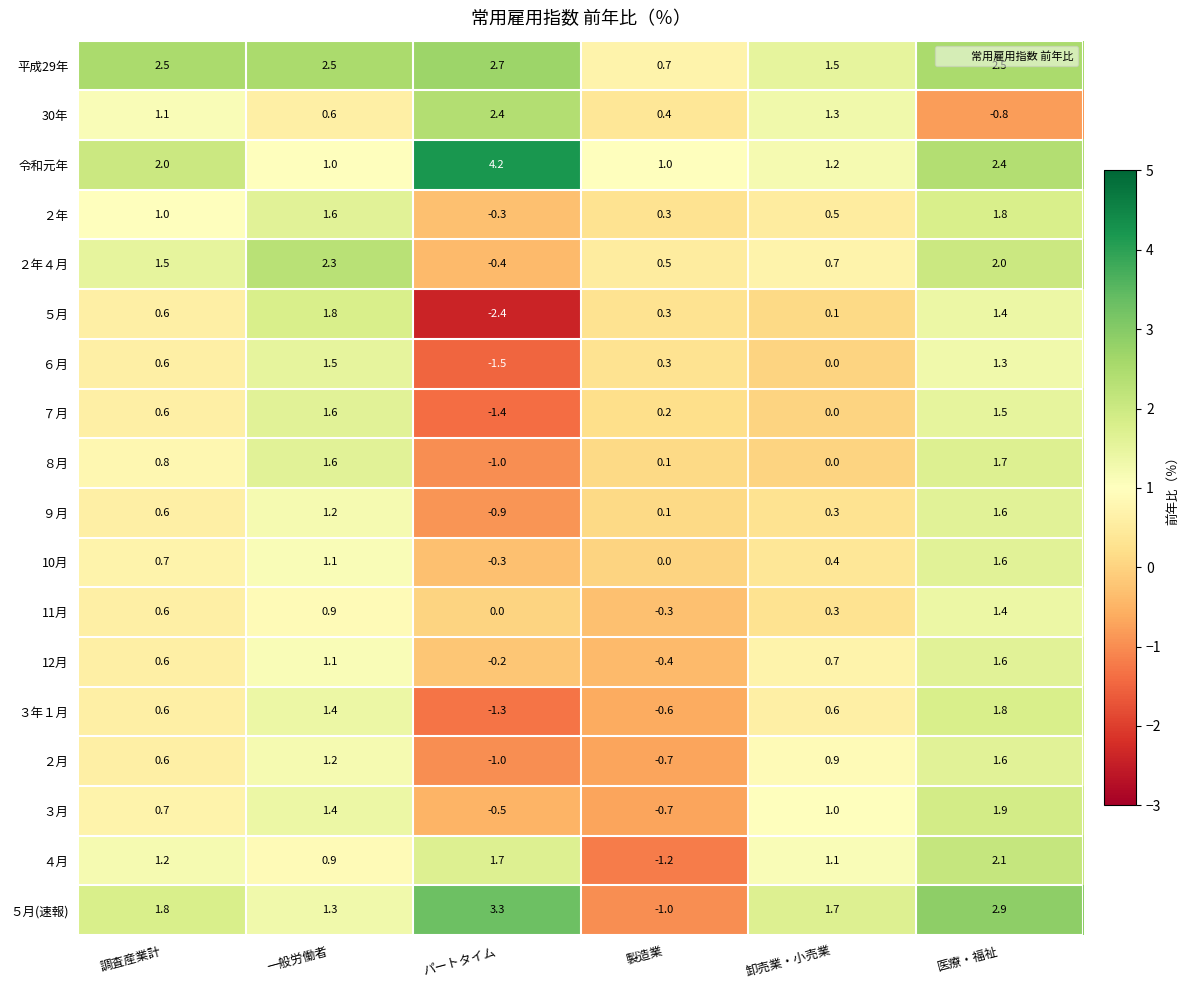

What value does the ８月 series have at 医療・福祉?

1.7